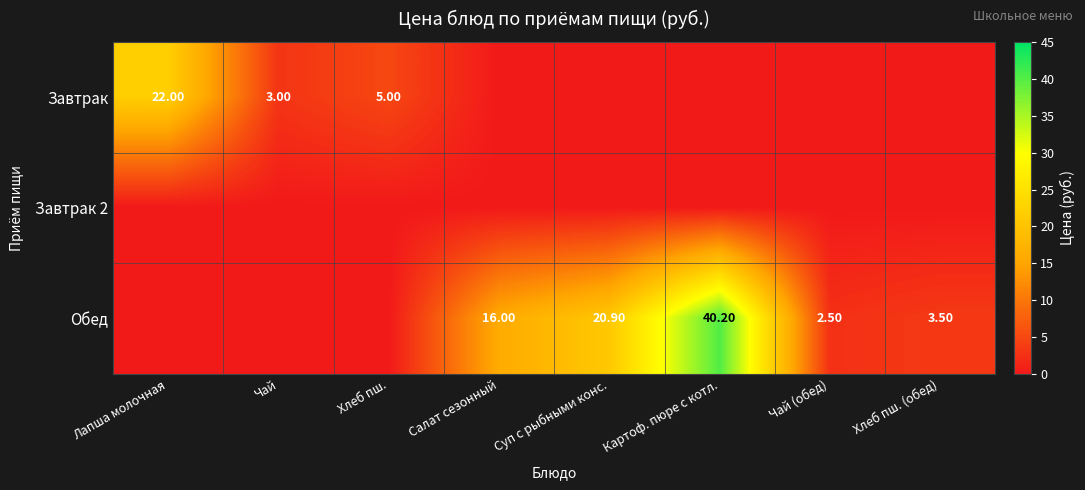

Where does the Обед series first go above 3?

Салат сезонный